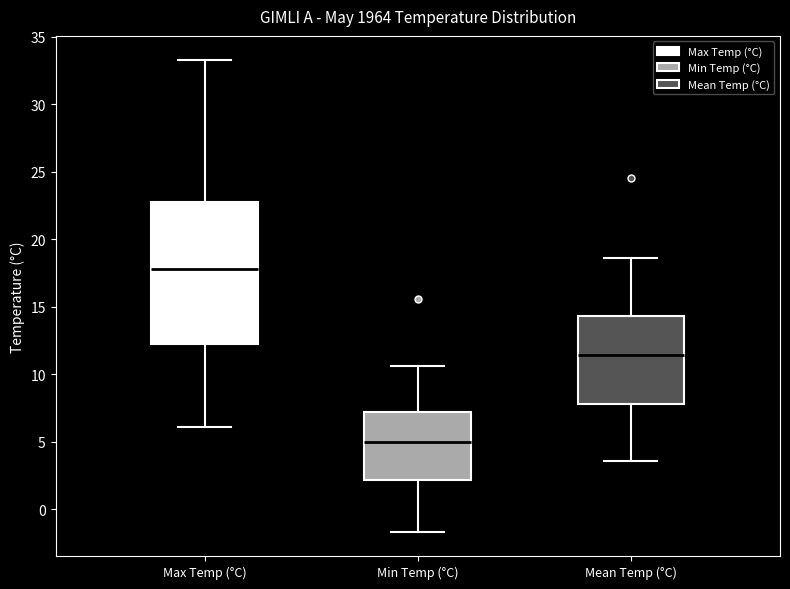

Which box is the tallest, from its lower edge to its upper edge?

Max Temp (°C)